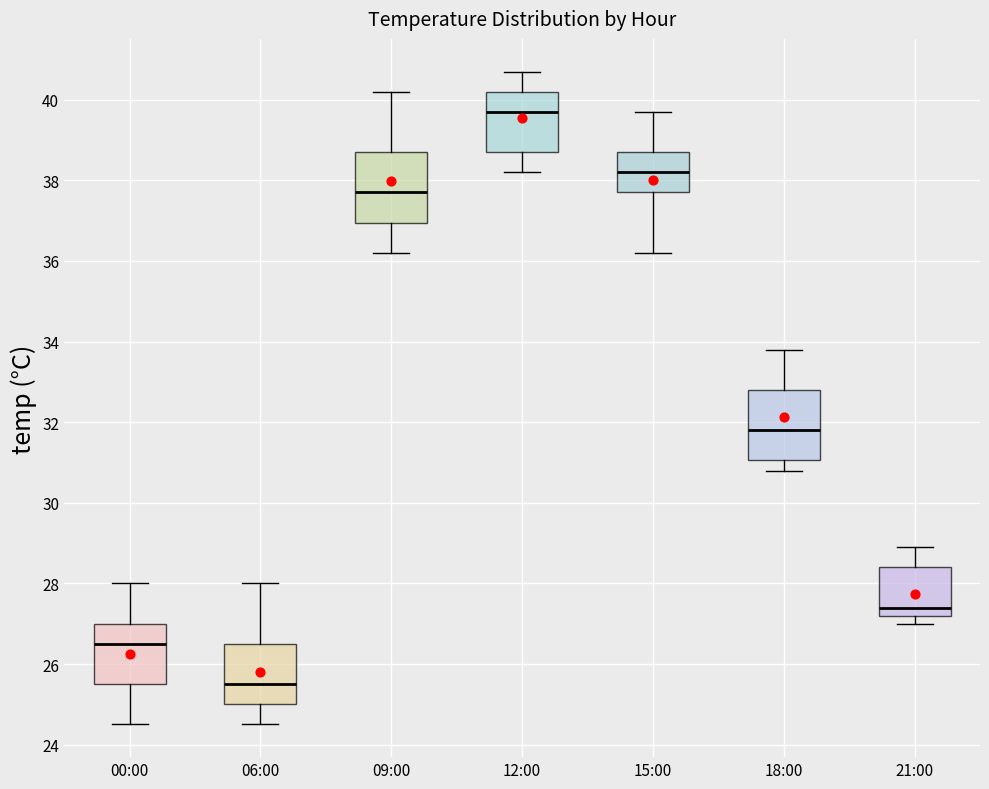

Which box's median line is the highest?

12:00